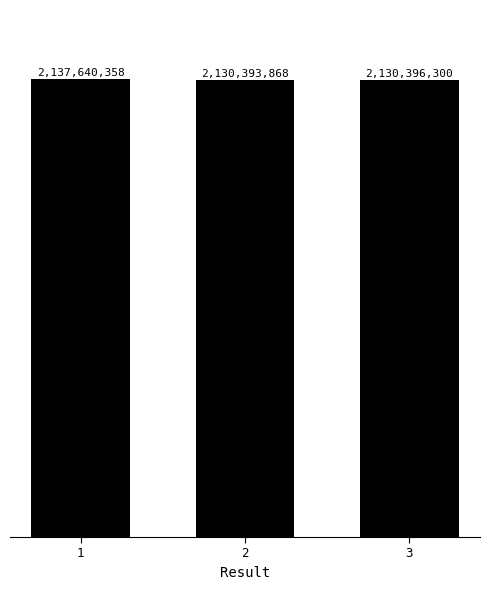

What is the smallest value displayed?

2130393868